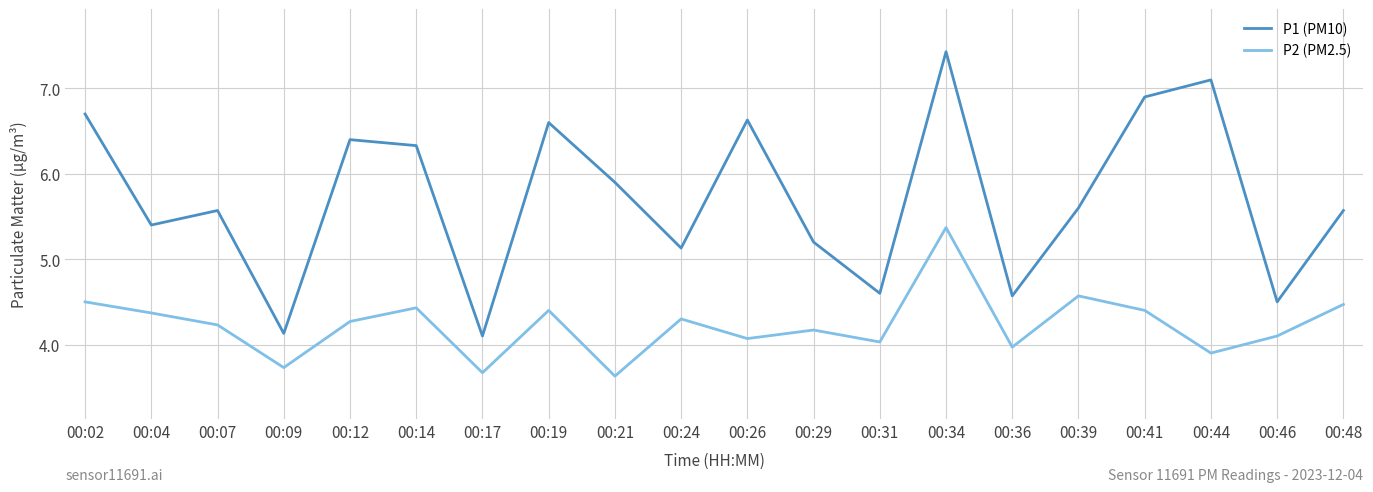

Reading right to left, extract all data points from this chart.

P1 (PM10): 5.6	4.5	7.1	6.9	5.6	4.6	7.4	4.6	5.2	6.6	5.1	5.9	6.6	4.1	6.3	6.4	4.1	5.6	5.4	6.7
P2 (PM2.5): 4.5	4.1	3.9	4.4	4.6	4.0	5.4	4.0	4.2	4.1	4.3	3.6	4.4	3.7	4.4	4.3	3.7	4.2	4.4	4.5